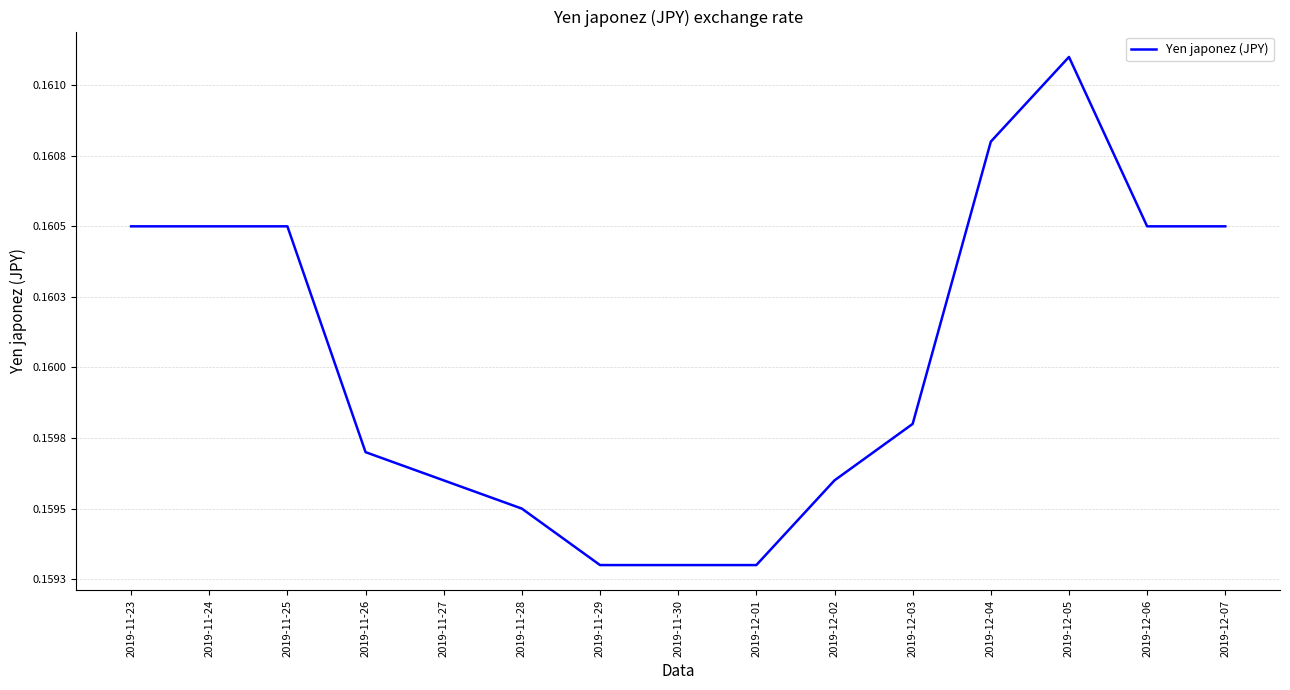

True or false: the data shows 0.2 at 2019-12-03.

True